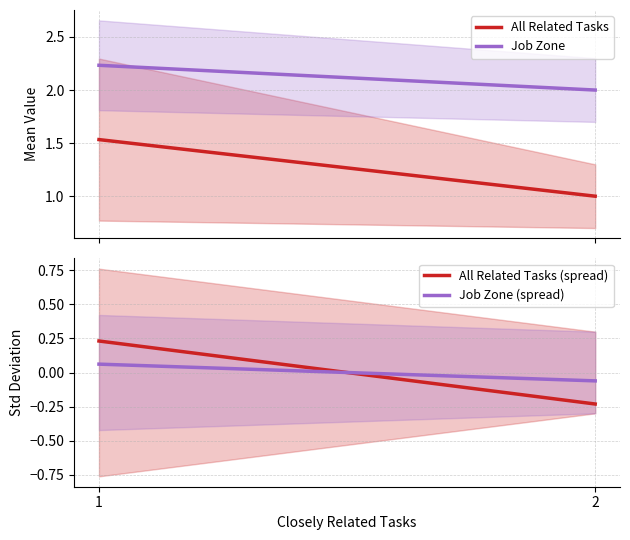

Which category has the lowest value in the All Related Tasks (spread) series?

2